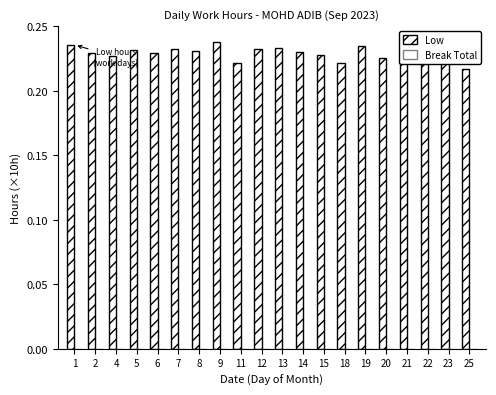

How many data points does each series have?

20